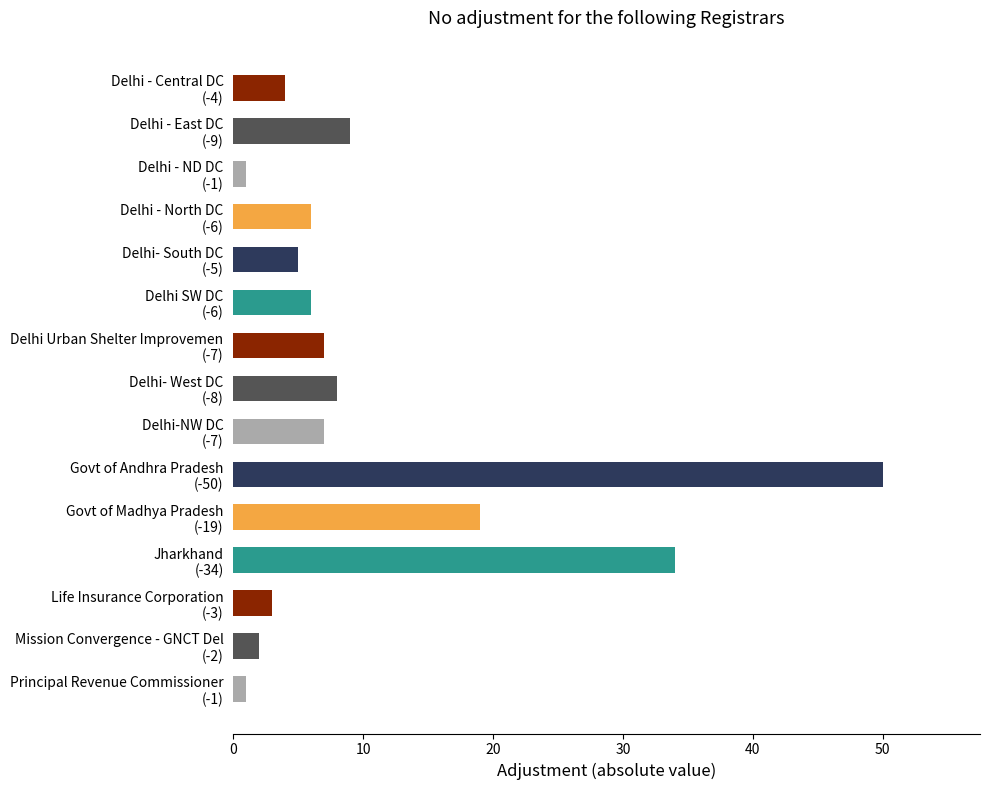

What is the sum of all values?

162